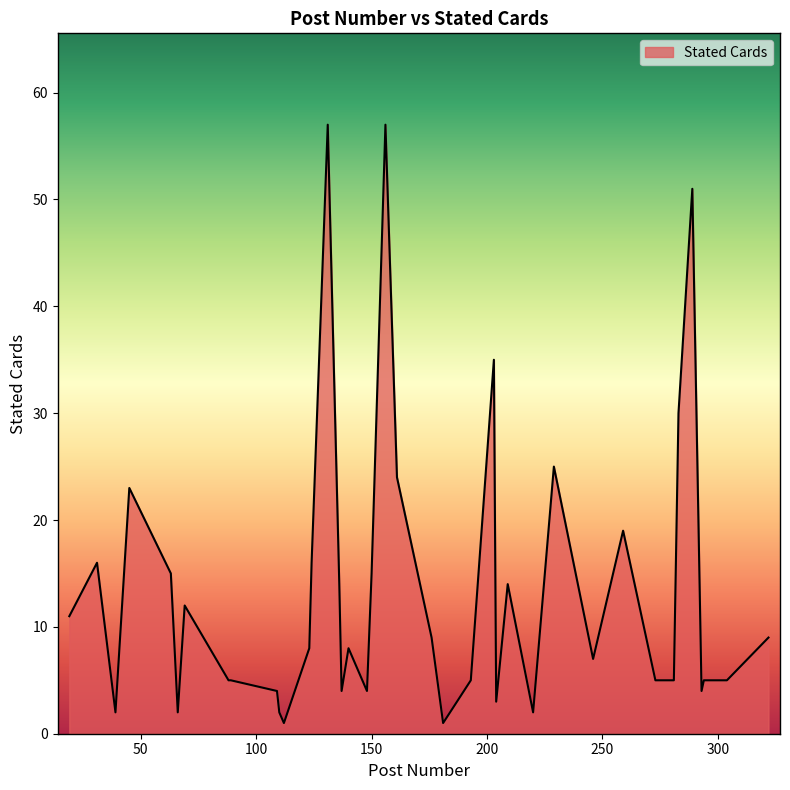

What is the difference between the maximum and minimum values?

56